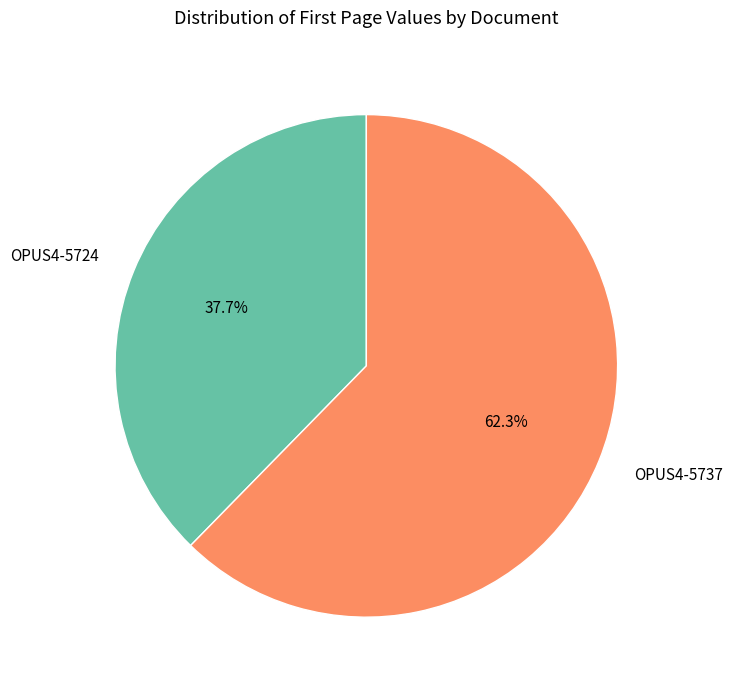

To the nearest percent, what portion does OPUS4-5737 represent?

62%